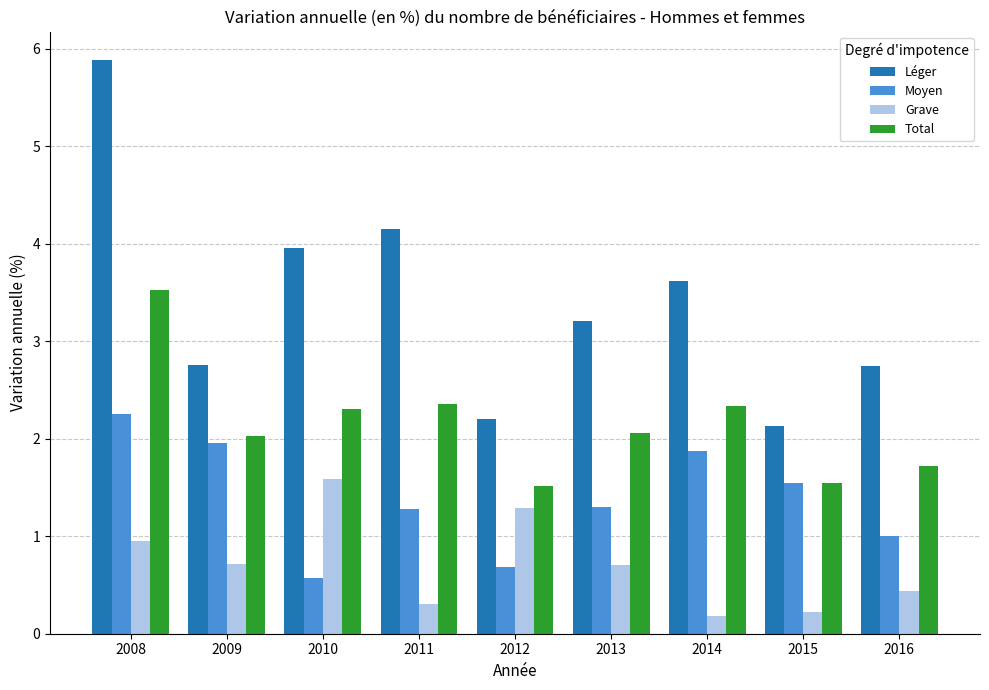

What is the difference between the Total values at 2010 and 2013?

0.2